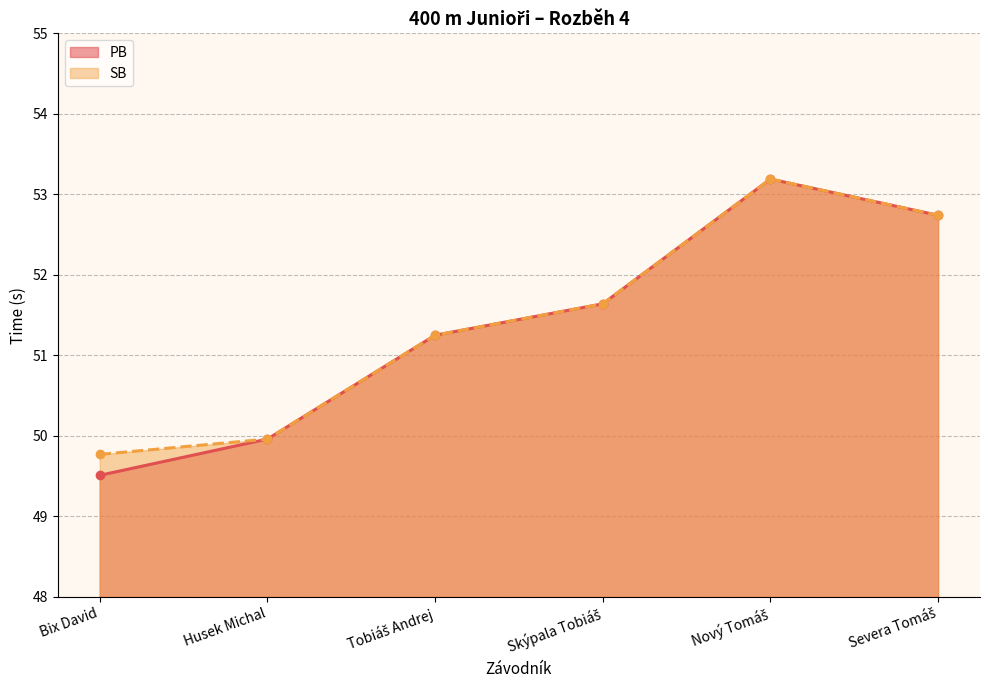

Does the chart have visible grid lines?

Yes